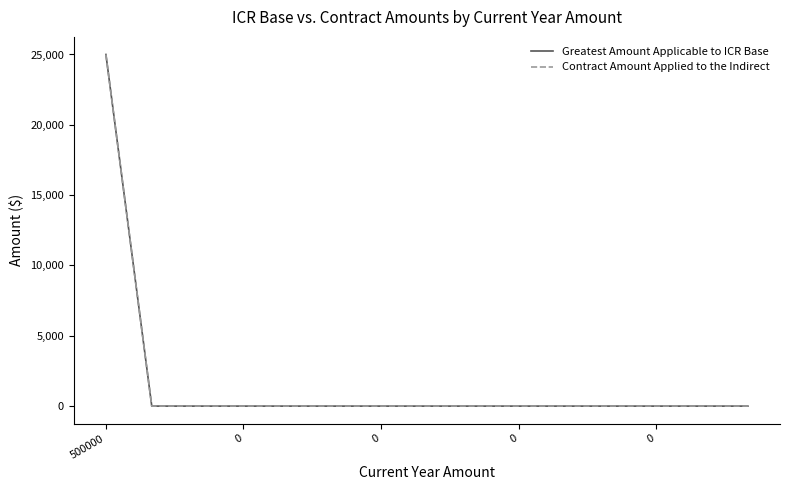

Which series has the largest range (max minus min)?

Greatest Amount Applicable to ICR Base